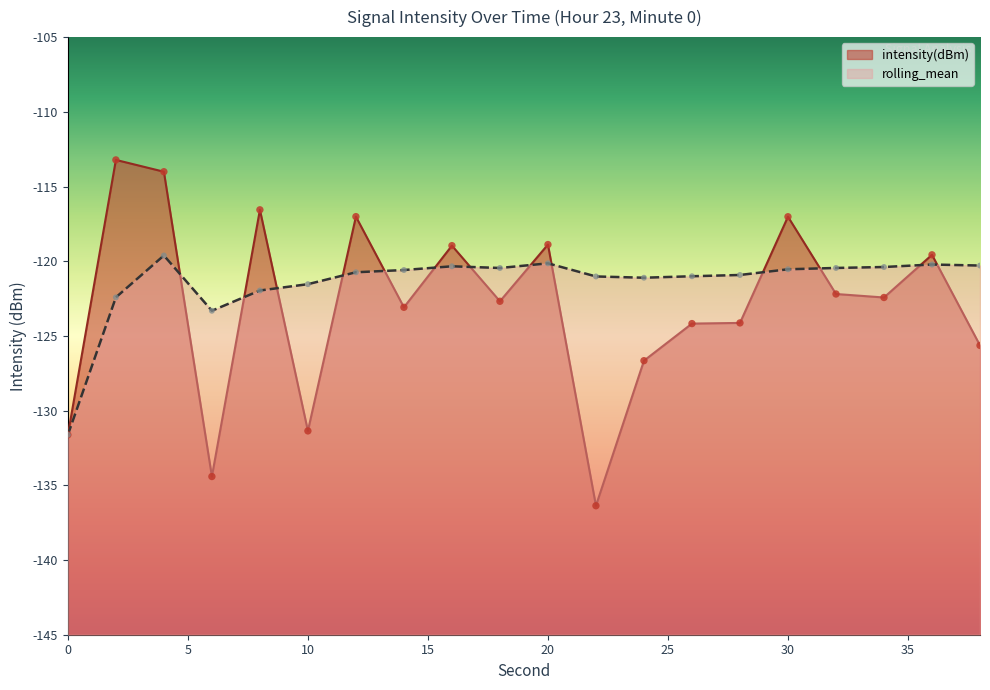

Is the value of rolling_mean at 0 greater than the value of intensity(dBm) at 38?

No